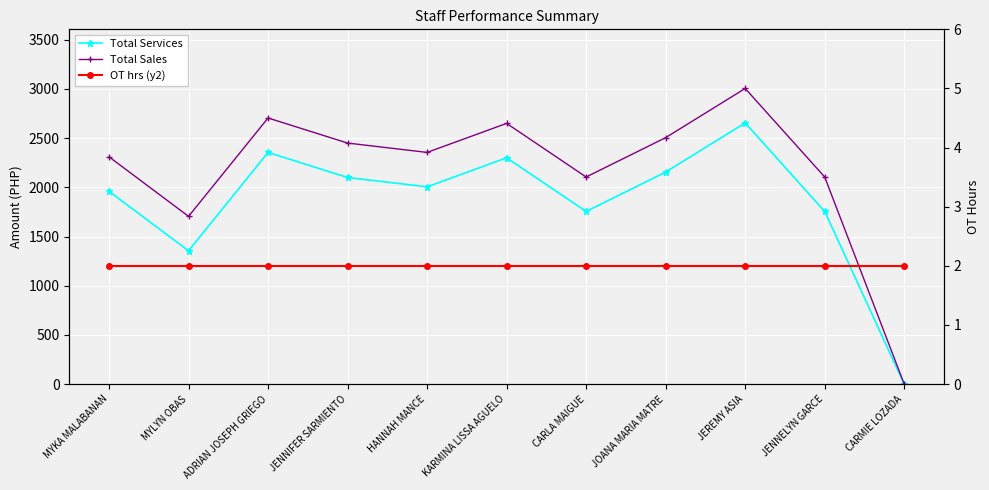

What is the maximum value shown in the chart?

3005